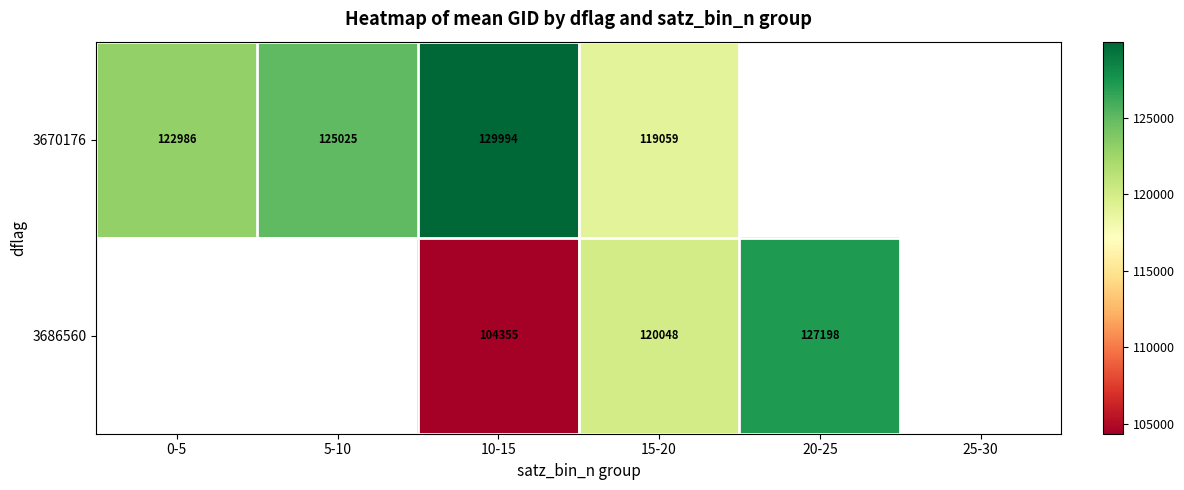

Count the number of categories in the chart.

6